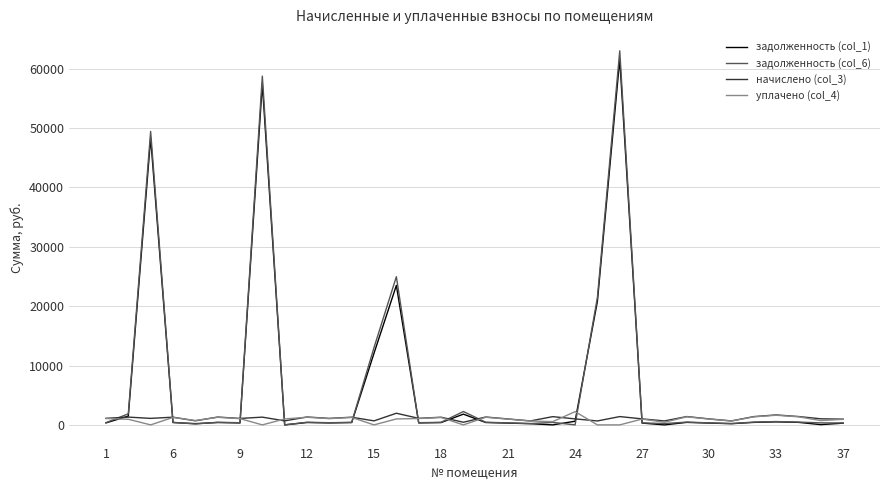

Which series has the largest range (max minus min)?

задолженность (col_6)